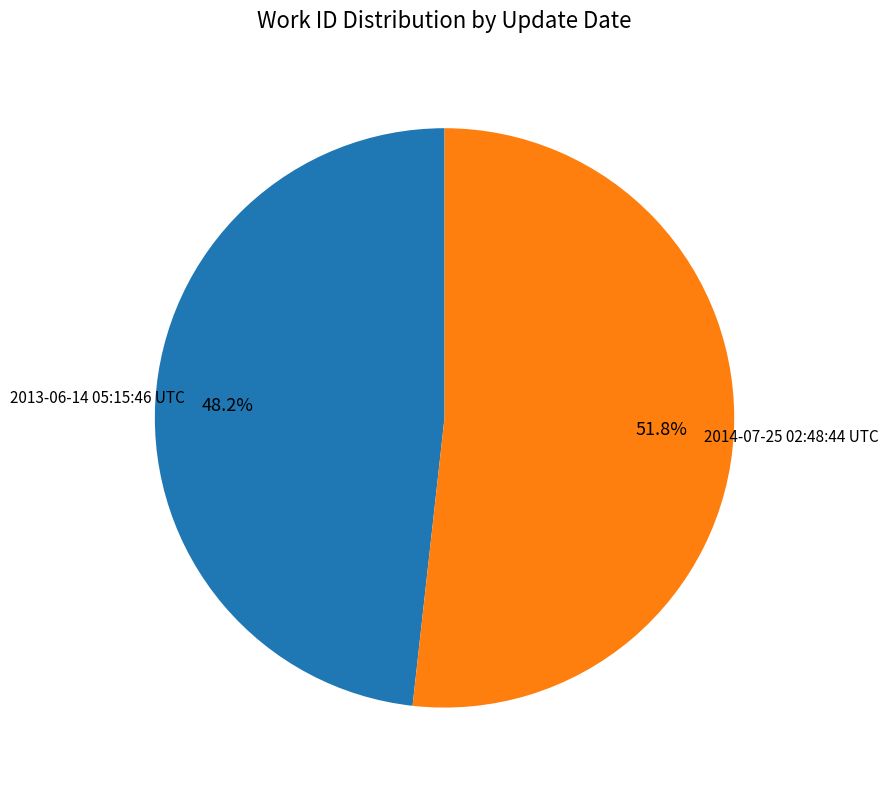

Which slice is the smallest?

2013-06-14 05:15:46 UTC